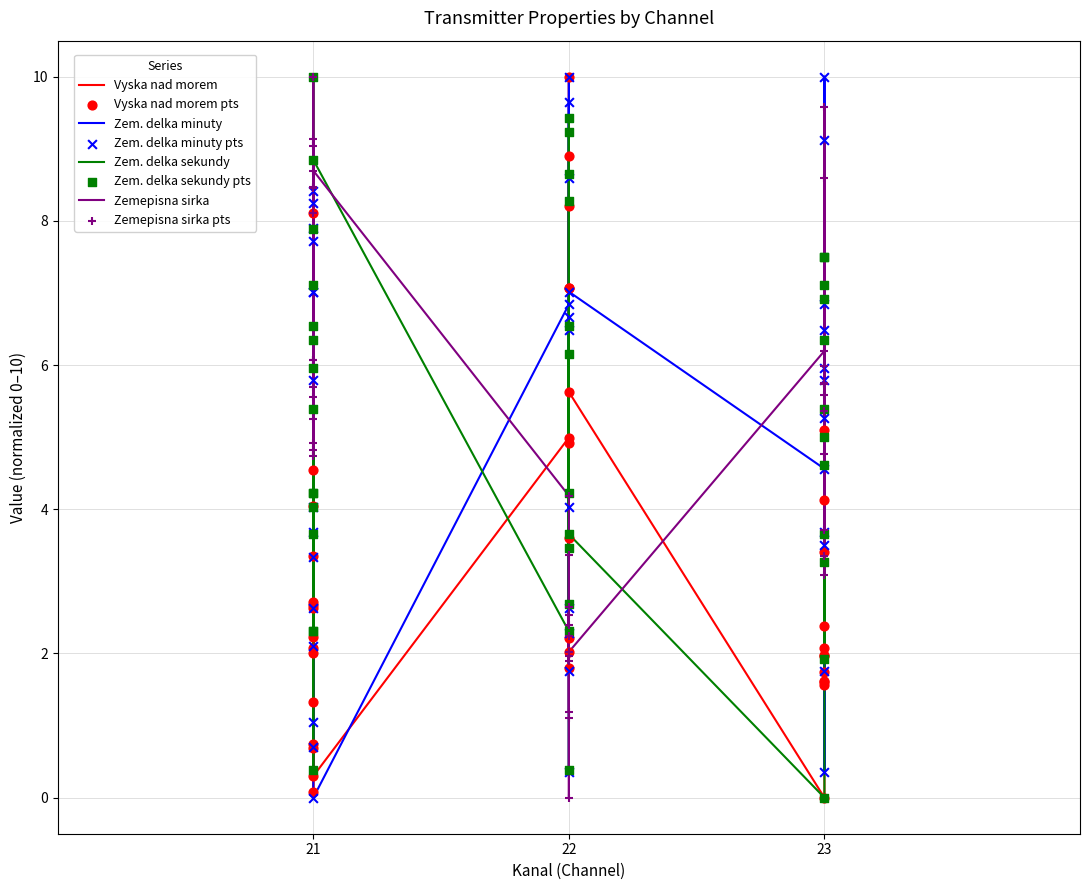

Which series reaches the minimum Y coordinate?

Vyska nad morem